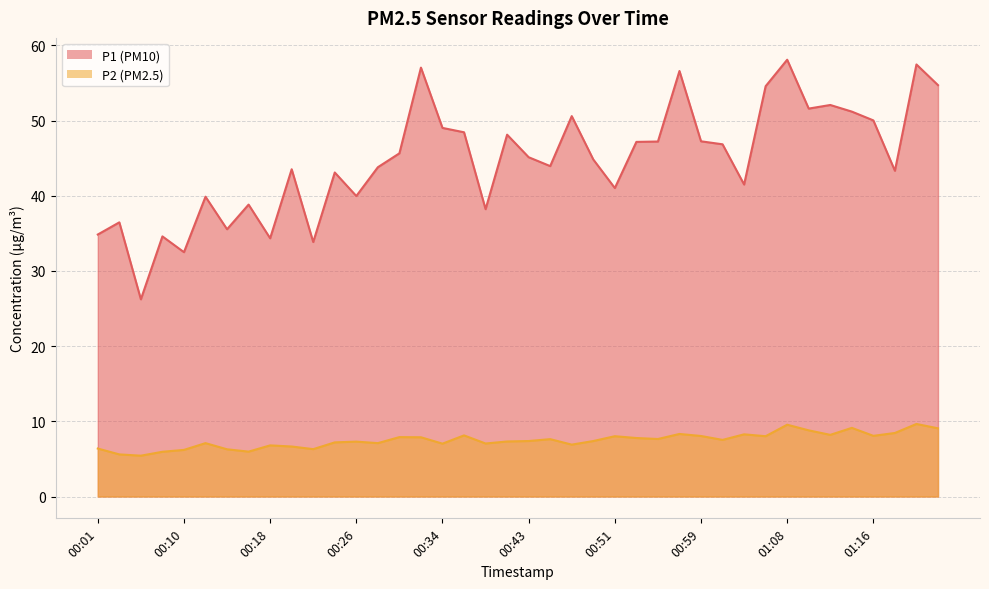

How many lines are shown in the chart?

2